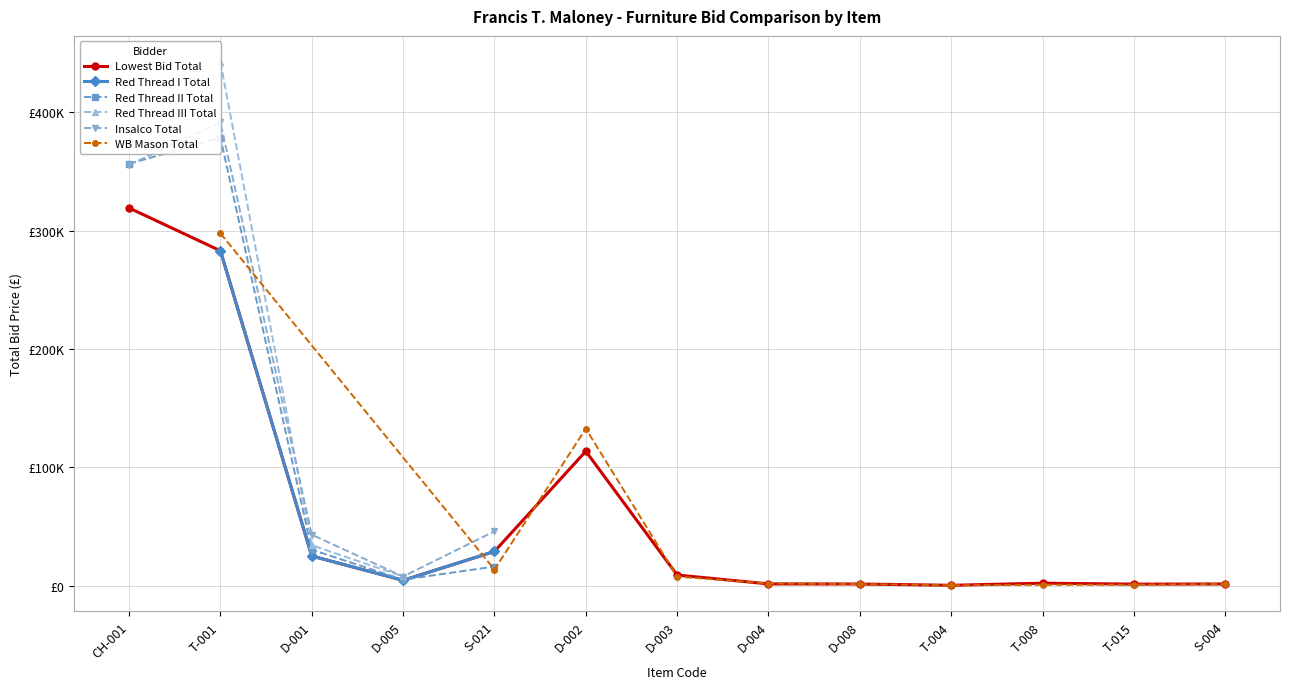

Rank the series by their maximum value, from highest to lowest.

Red Thread III Total, Insalco Total, Red Thread II Total, Lowest Bid Total, WB Mason Total, Red Thread I Total